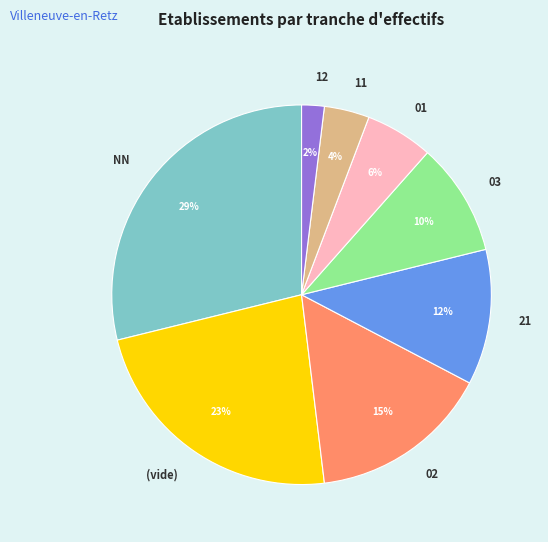

Between 12 and 21, which is larger?

21